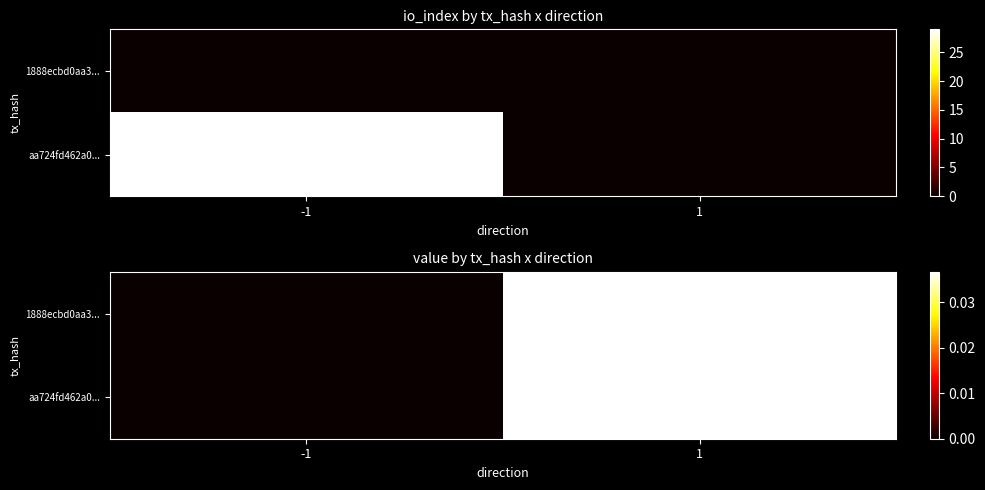

Is it true that aa724fd462a0... equals 0.0 at -1?

True